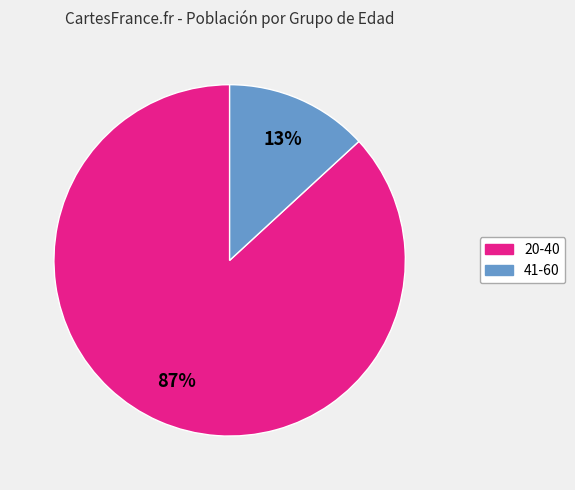

Combined, do 20-40 and 41-60 account for over 50%?

Yes